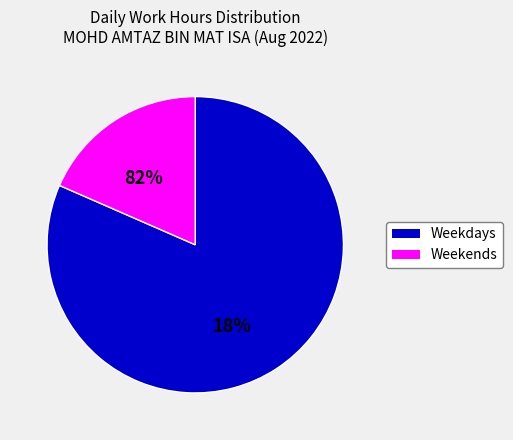

The Wed 3 slice represents 18% of the pie. True or false?

False